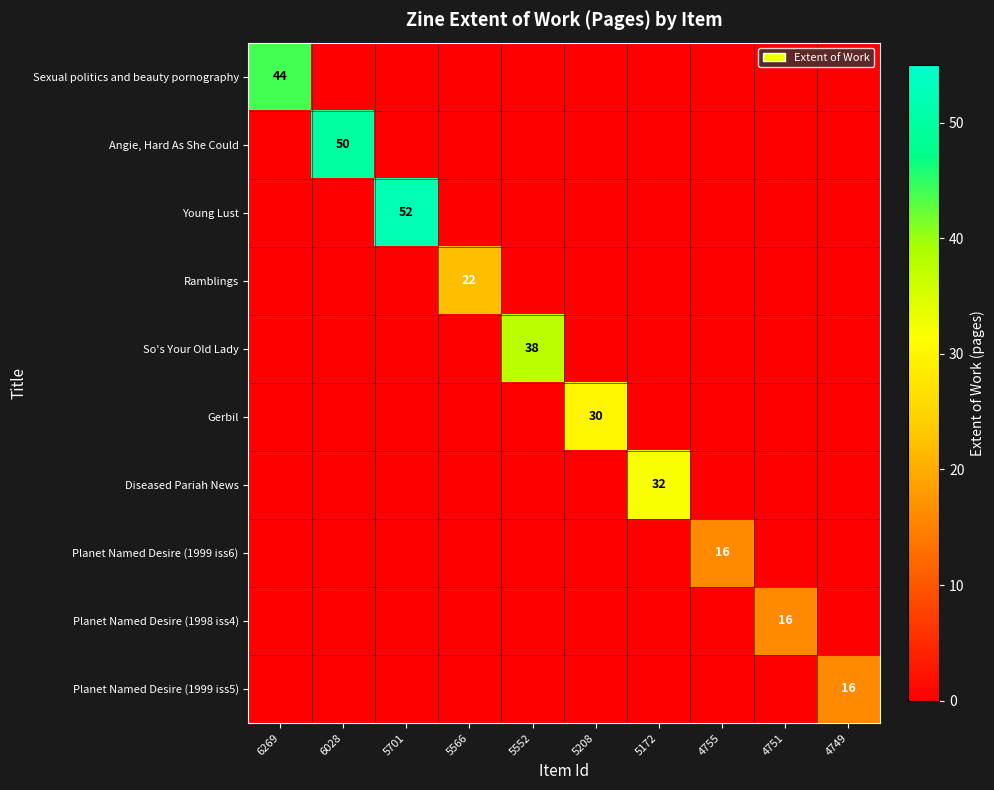

Is it true that Angie, Hard As She Could equals 50 at 6028?

True